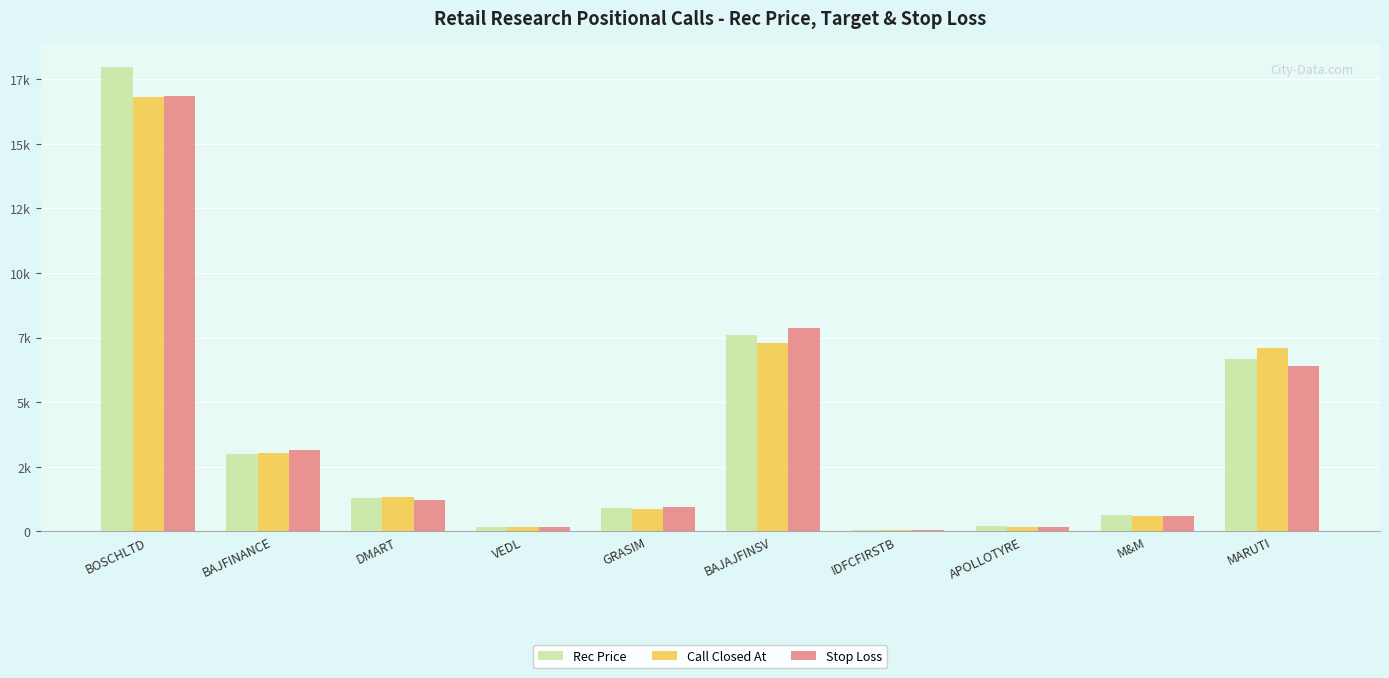

Which series changed the most between BAJFINANCE and DMART?

Stop Loss